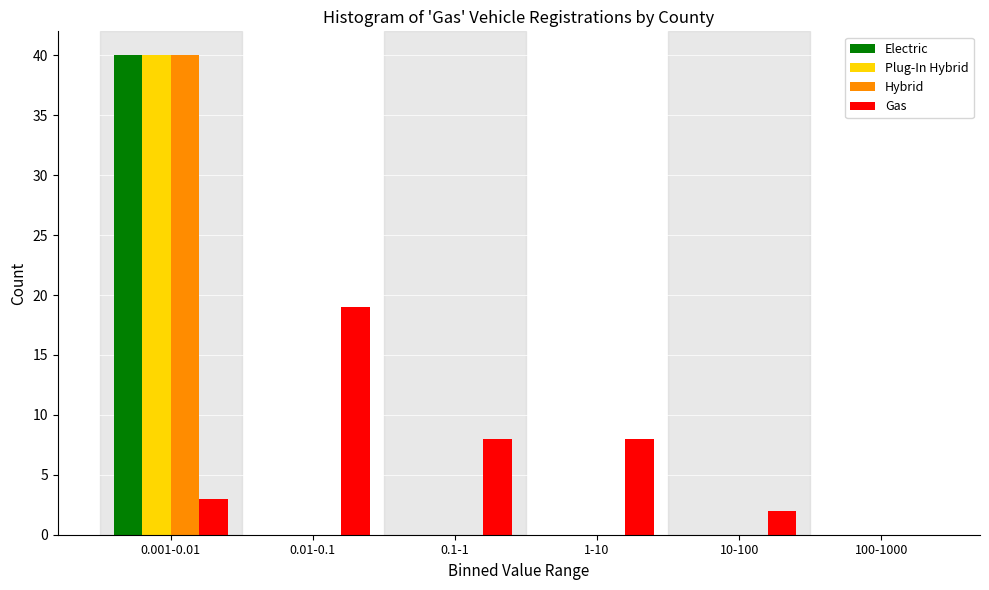

Reading right to left, transcribe all the data shown in this chart.

Electric: 100-1000=0	10-100=0	1-10=0	0.1-1=0	0.01-0.1=0	0.001-0.01=40
Plug-In Hybrid: 100-1000=0	10-100=0	1-10=0	0.1-1=0	0.01-0.1=0	0.001-0.01=40
Hybrid: 100-1000=0	10-100=0	1-10=0	0.1-1=0	0.01-0.1=0	0.001-0.01=40
Gas: 100-1000=0	10-100=2	1-10=8	0.1-1=8	0.01-0.1=19	0.001-0.01=3